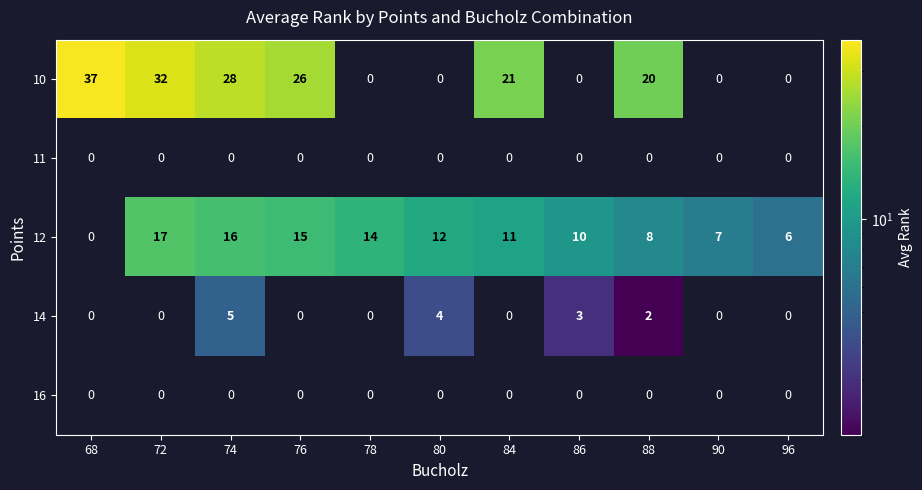

What is the difference between the highest and lowest values at 78?

14